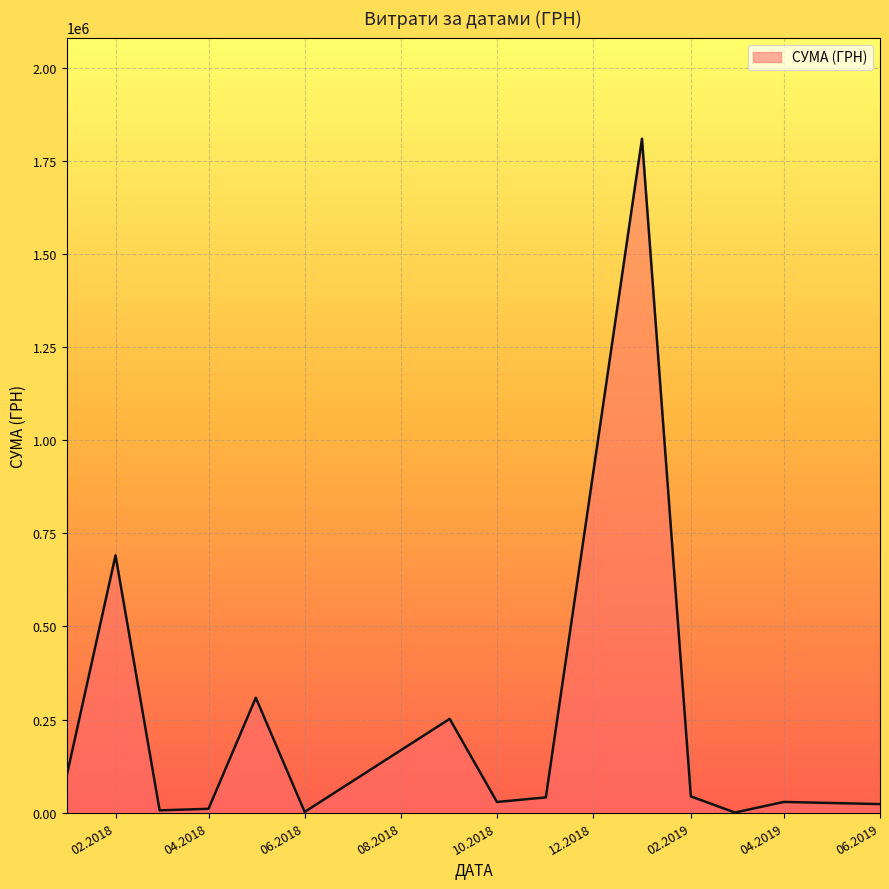

What is the sum of all values?

3346433.2